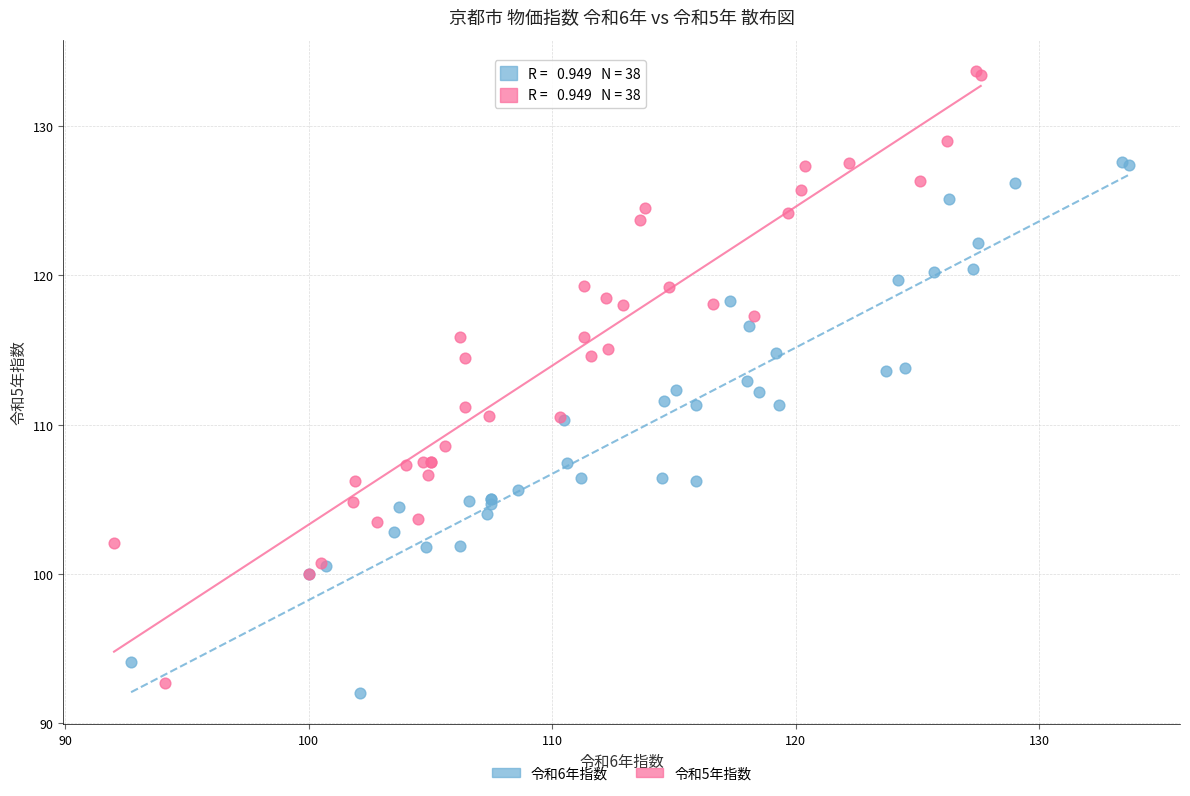

What are all the series names shown in the legend?

令和6年指数, 令和5年指数